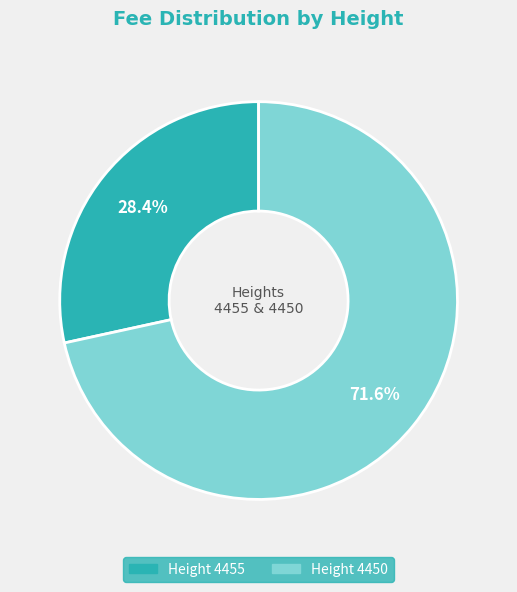

Does any single category account for the majority?

Yes